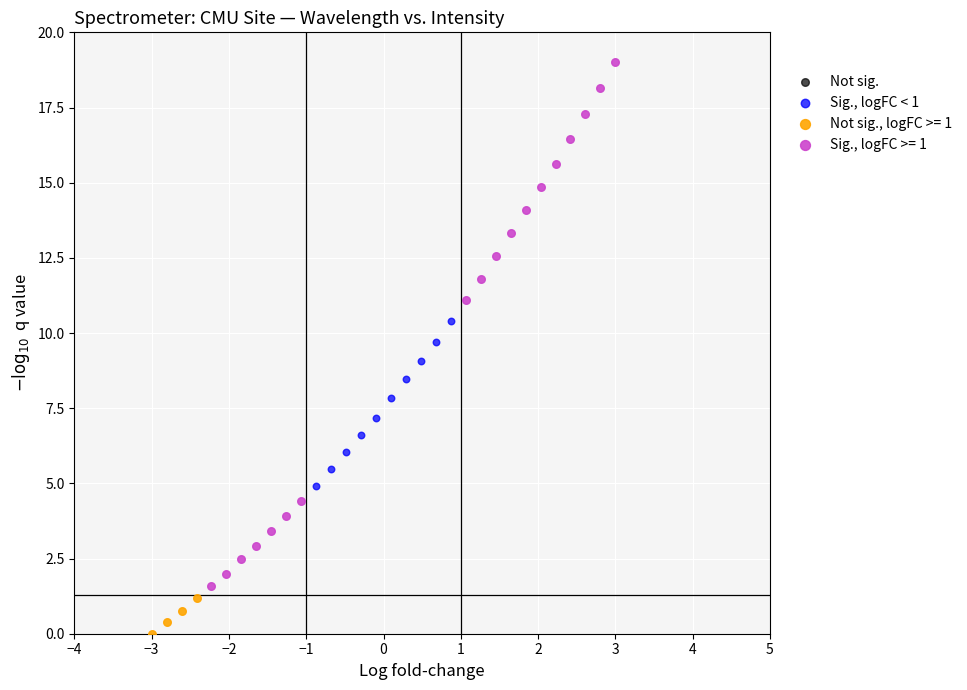

Which series has the widest spread of Y values?

Sig., logFC >= 1